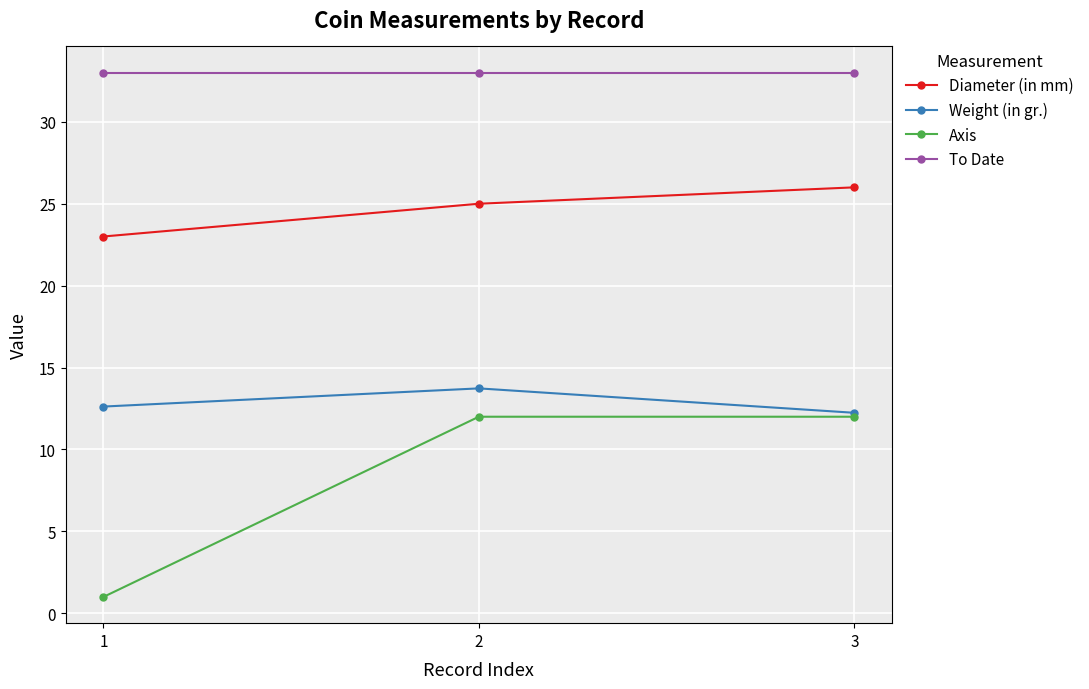

At how many categories does at least one series exceed 21?

3